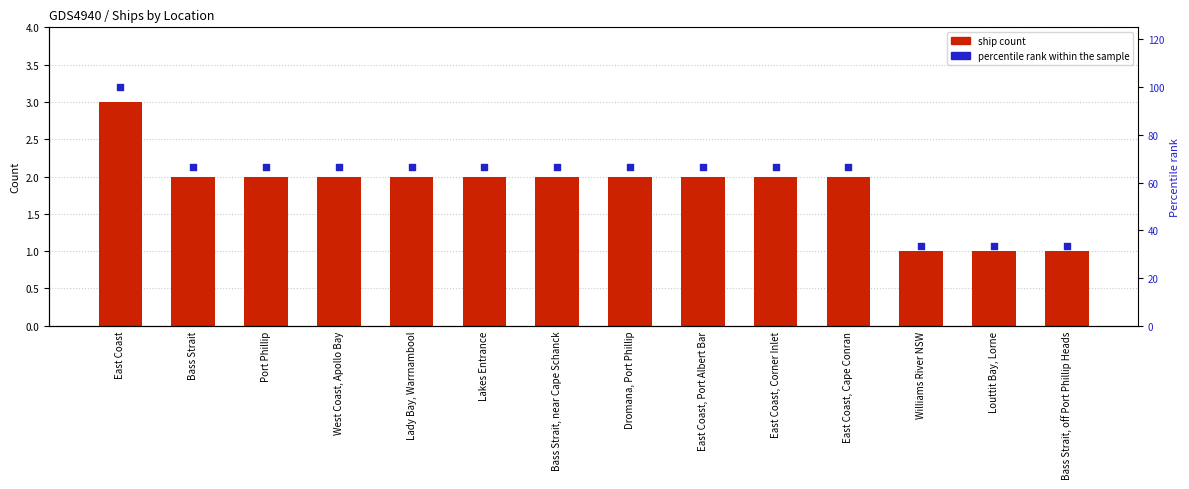

What are all the series names shown in the legend?

ship count, percentile rank within the sample